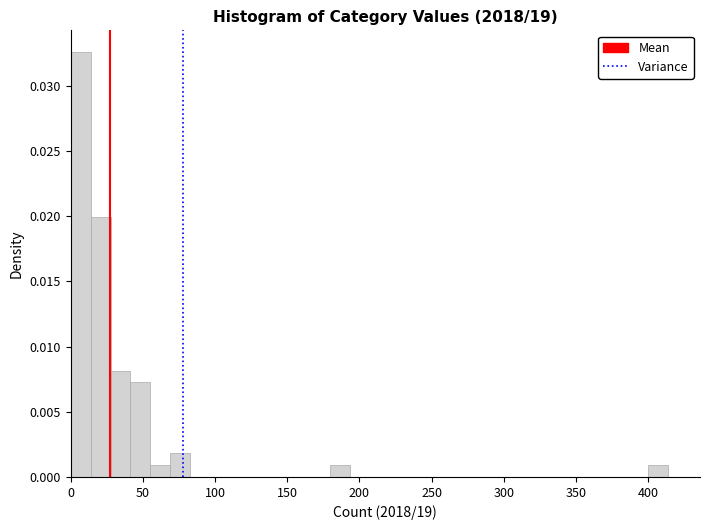

Around what value on the x-axis is the tallest bar? Give the approximate position of its centre, as read against the axis.

5